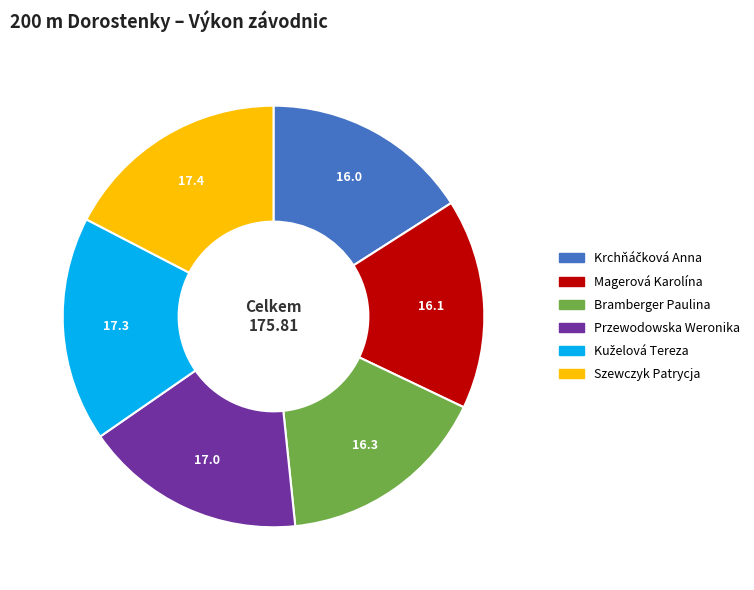

Does any single category account for the majority?

No